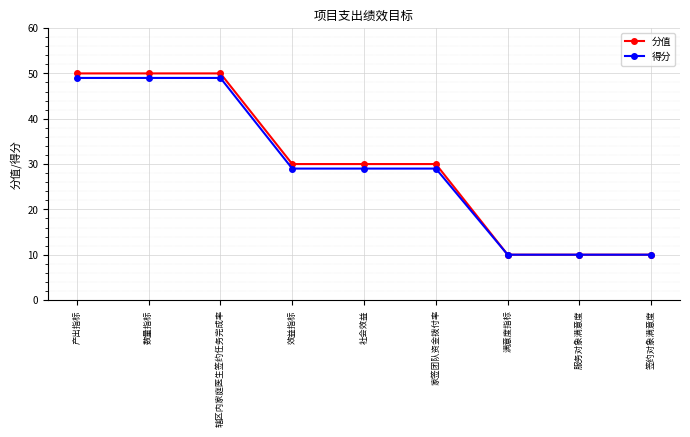

Reading left to right, what are all the values shown in this chart?

分值: 产出指标=50	数量指标=50	辖区内家庭医生签约任务完成率=50	效益指标=30	社会效益=30	家签团队资金拨付率=30	满意度指标=10	服务对象满意度=10	签约对象满意度=10
得分: 产出指标=49	数量指标=49	辖区内家庭医生签约任务完成率=49	效益指标=29	社会效益=29	家签团队资金拨付率=29	满意度指标=10	服务对象满意度=10	签约对象满意度=10